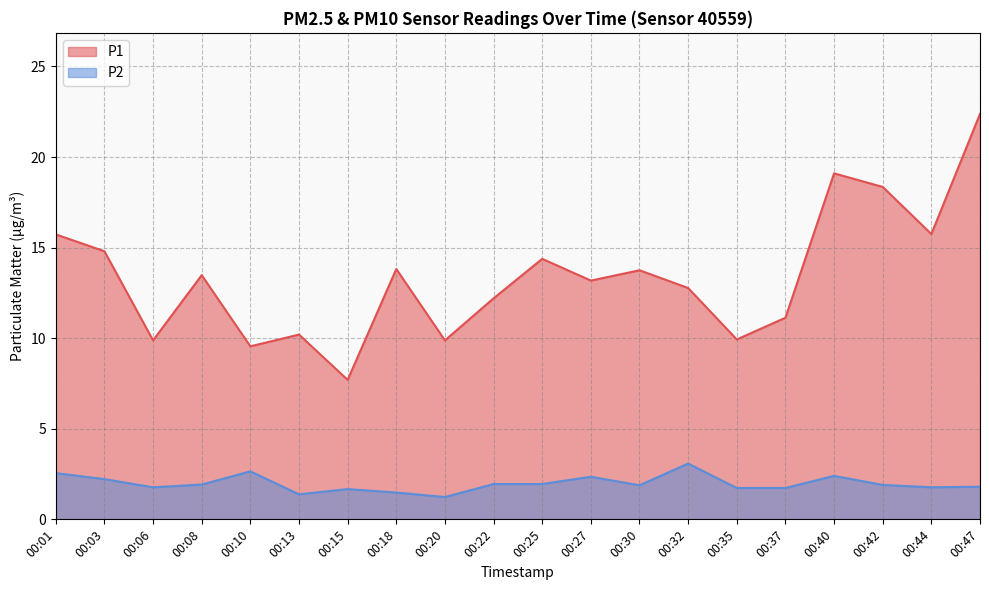

Which label corresponds to the largest value in the chart?

00:47